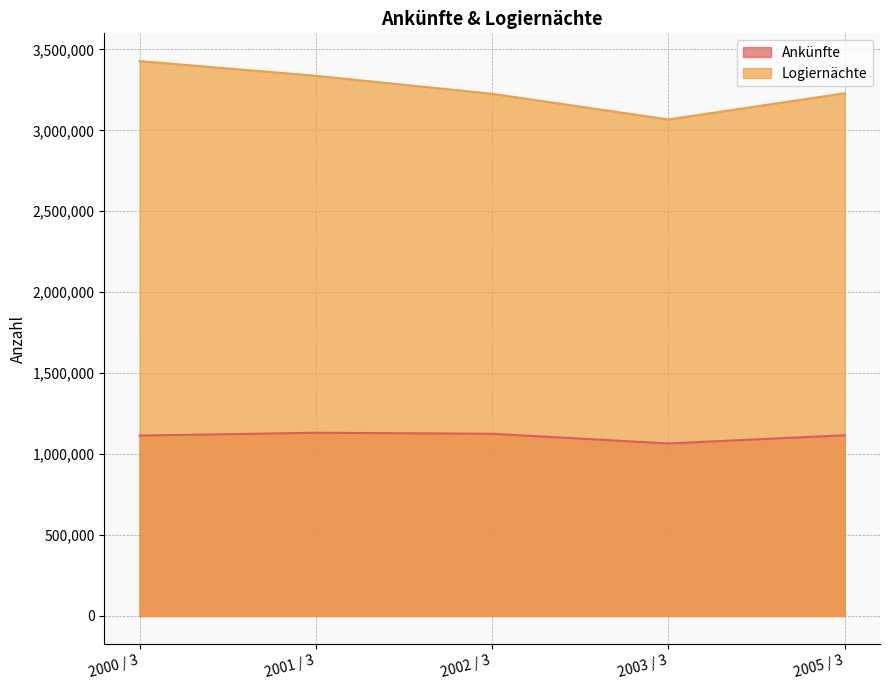

What is the approximate value of Logiernächte at 2003 / 3, to the nearest 50?

3067350